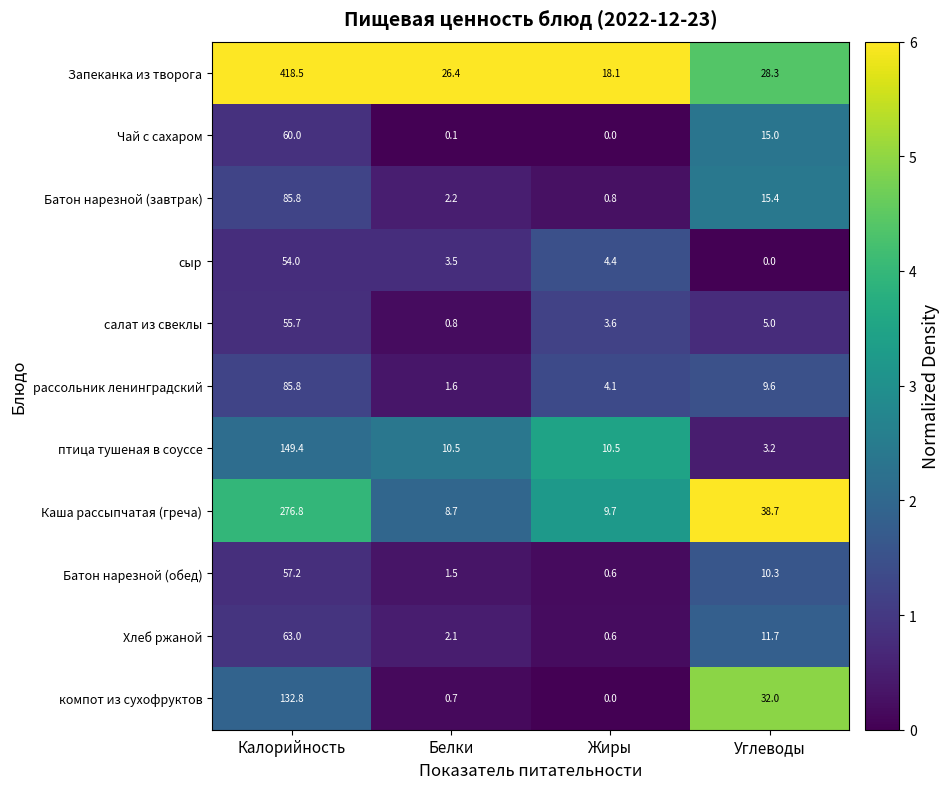

What is the maximum value shown in the chart?

418.5